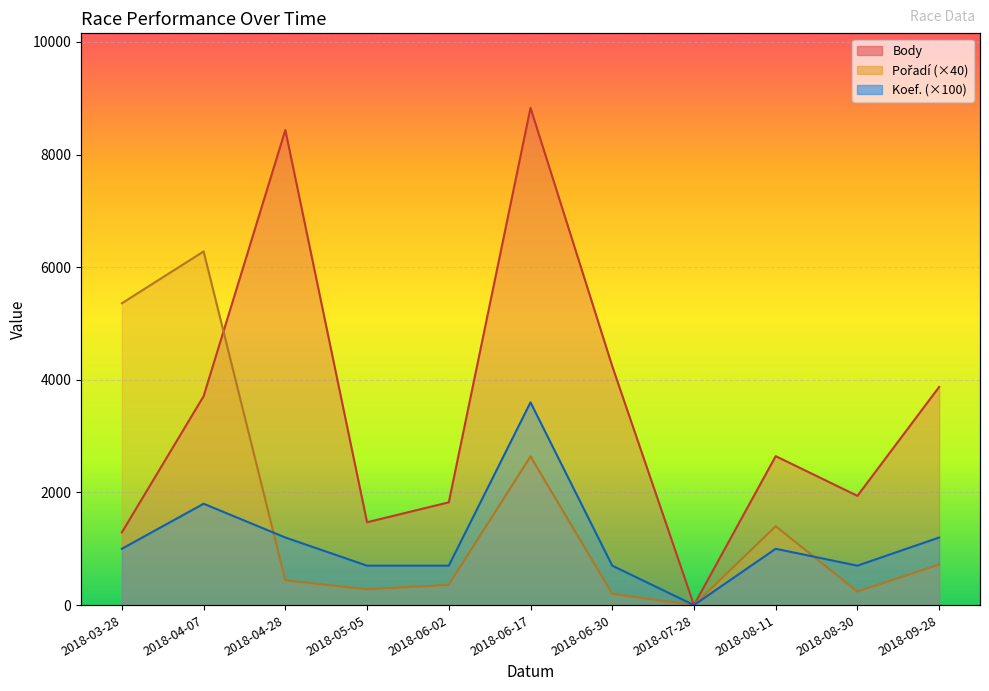

At which category is the sum across all series the highest?

2018-06-17